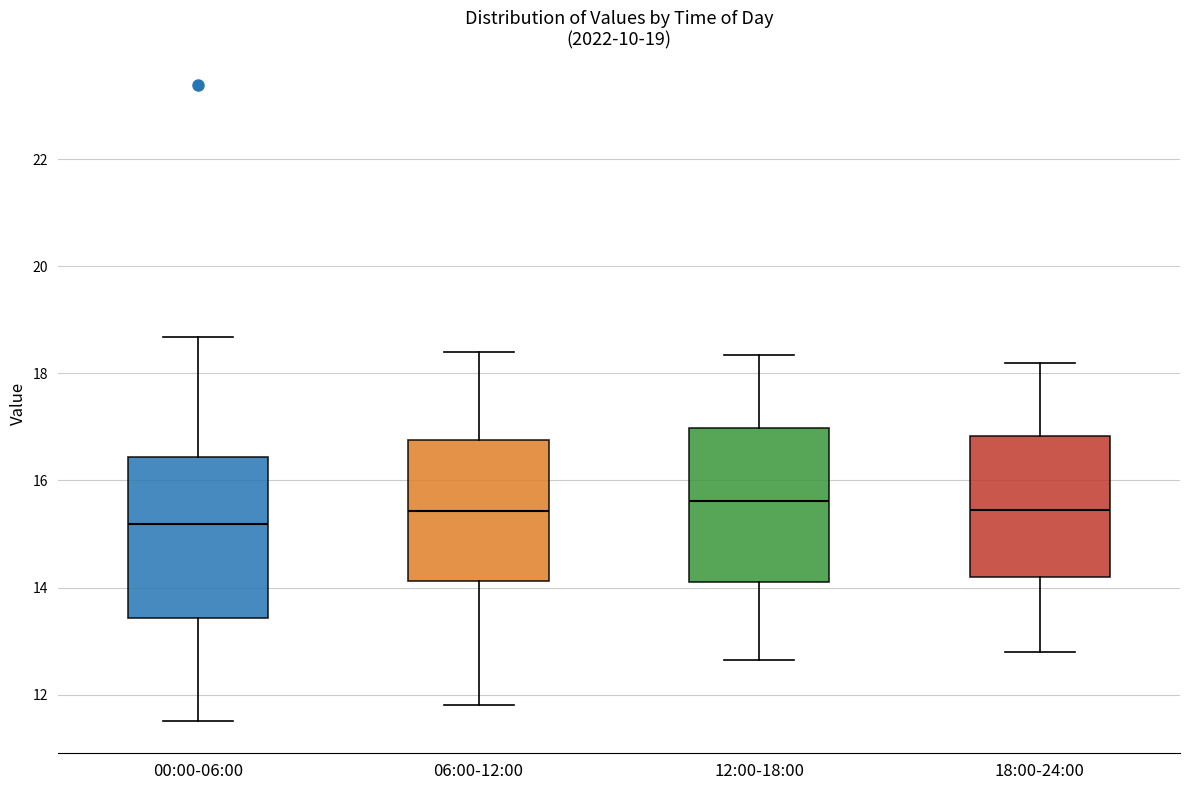

Which box's median line is the lowest?

00:00-06:00